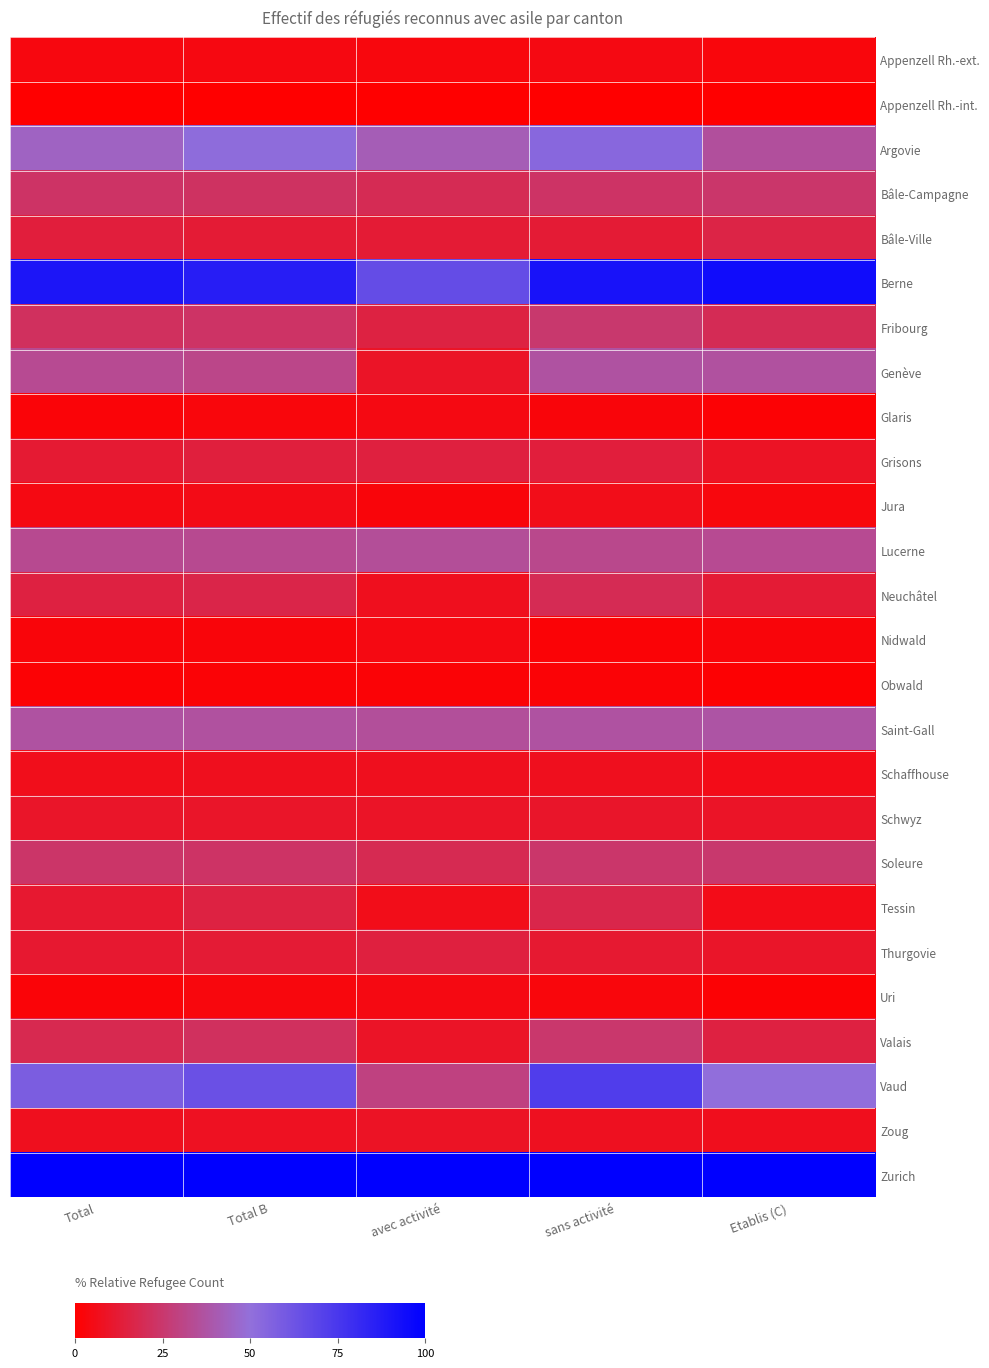

What is the difference between the highest and lowest values at Total?

100.0